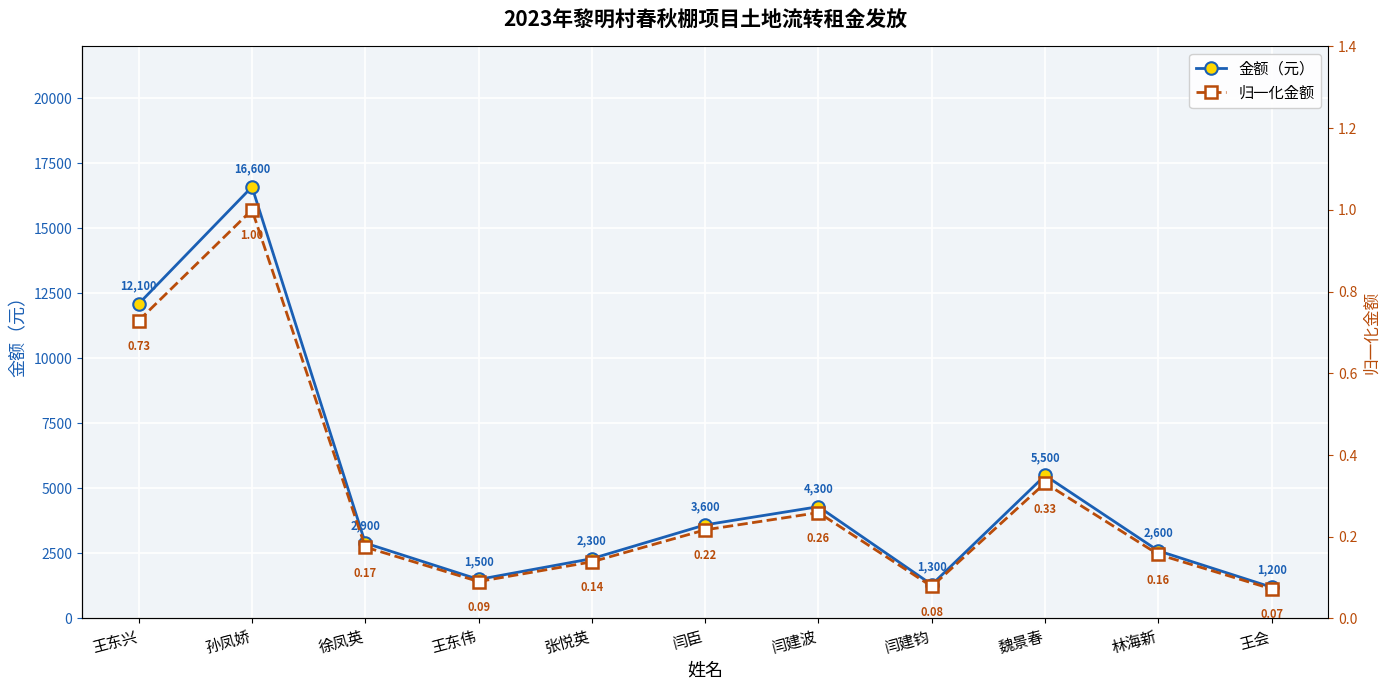

What is the total value across all series at 王东兴?

12100.7